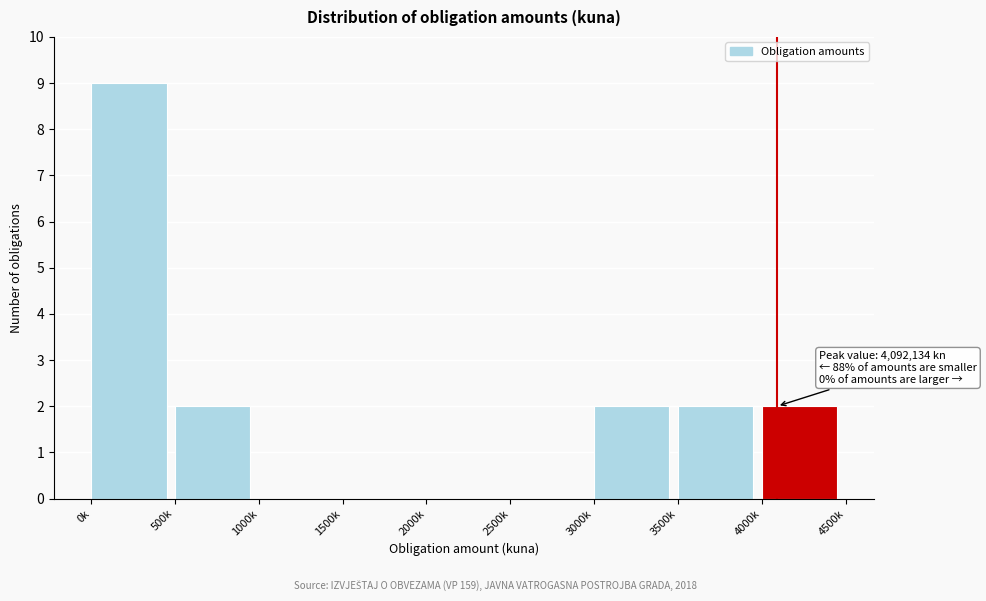

Reading left to right, list all the values displayed in this chart.

0k=9	500k=2	1000k=0	1500k=0	2000k=0	2500k=0	3000k=2	3500k=2	4000k=2